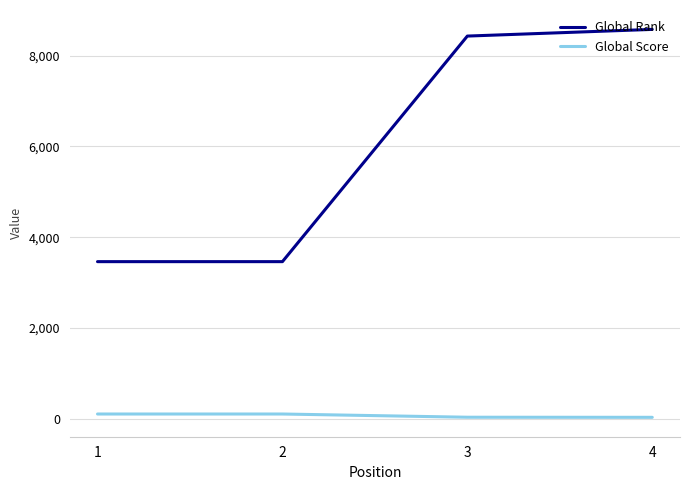

What is the greatest value displayed?

8577